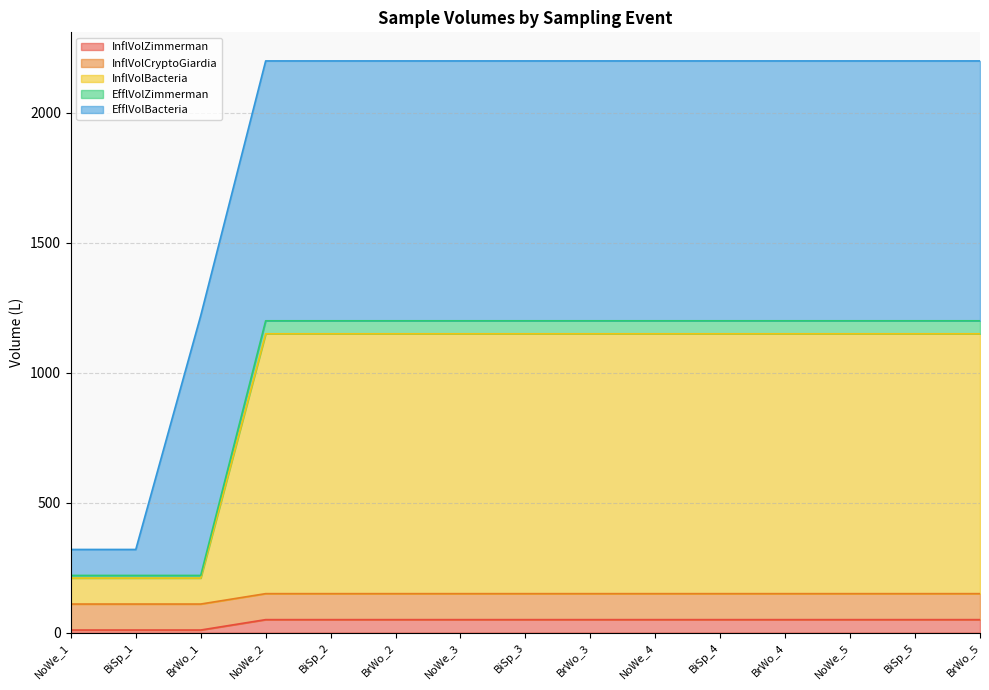

What is the label of the 4th point from the left?

NoWe_2